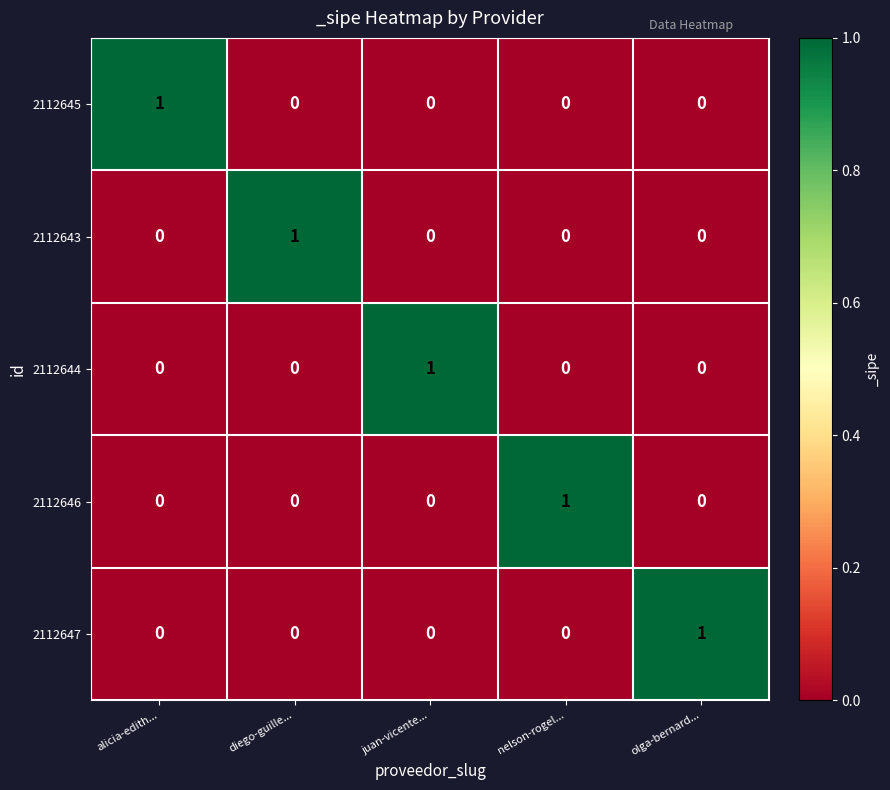

Which category has the highest value in the 2112643 series?

diego-guille...